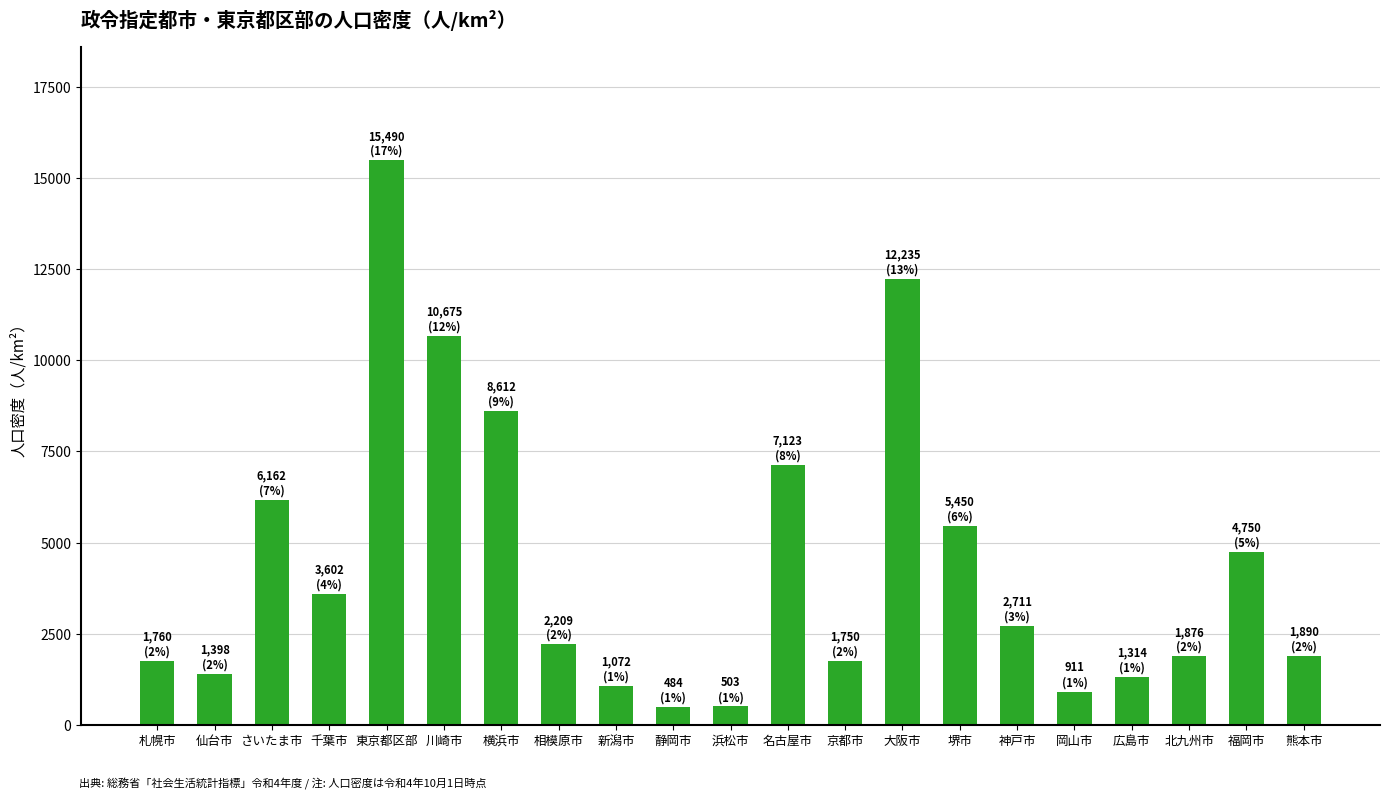

At which label is the value closest to 7987?

横浜市